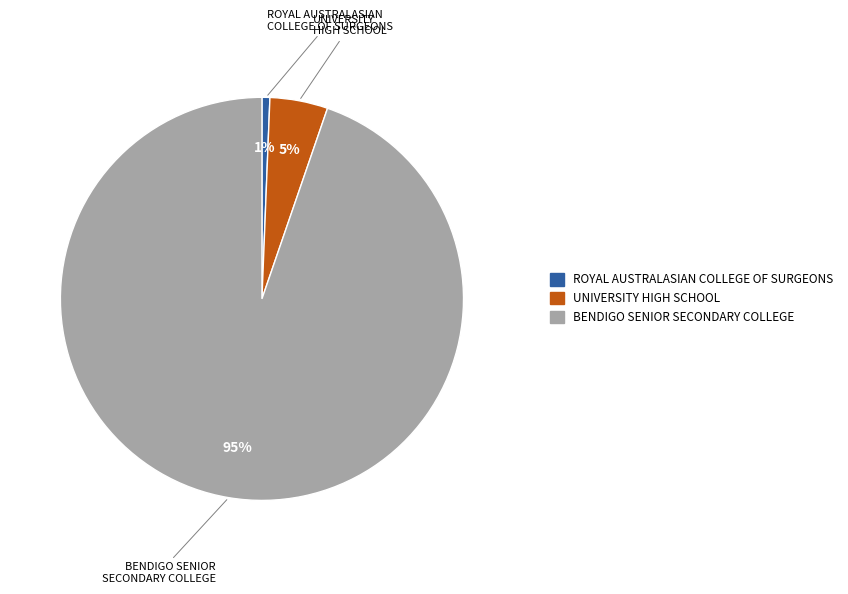

Count the number of slices in the pie.

3